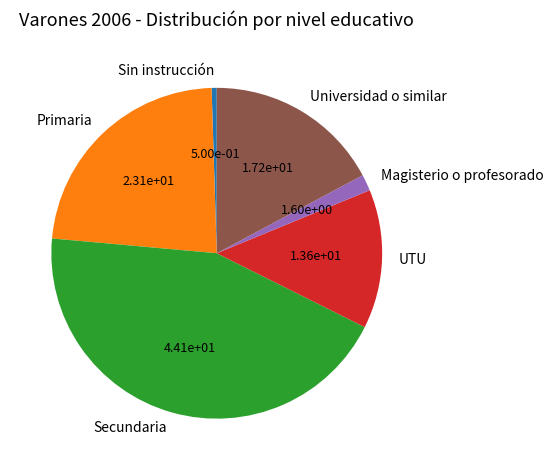

Does Primaria account for over 50% of the chart?

No